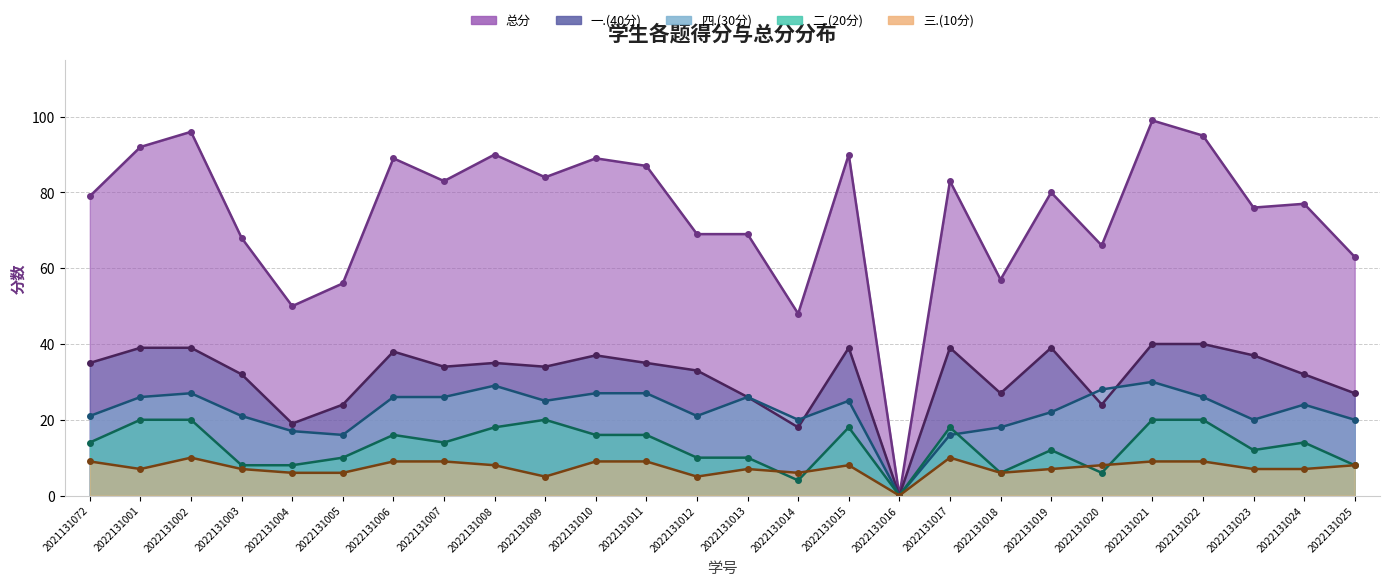

Which label corresponds to the smallest value in the chart?

2022131016